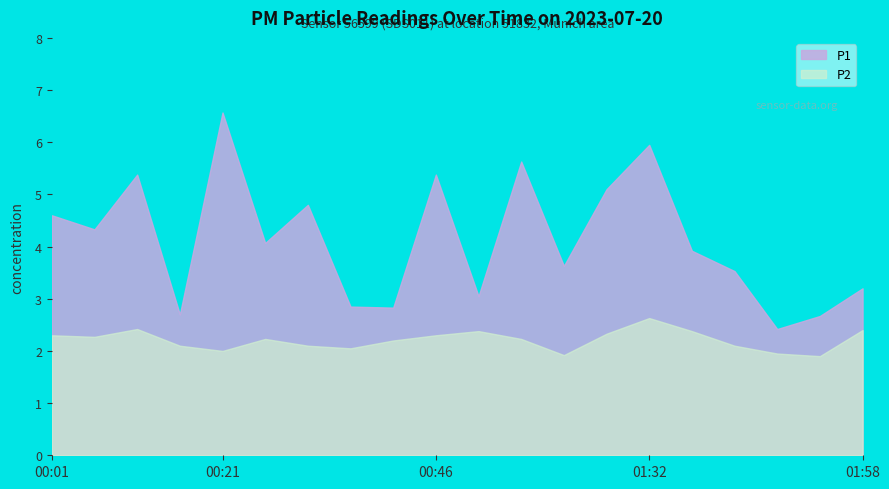

What is the minimum value shown in the chart?

1.9